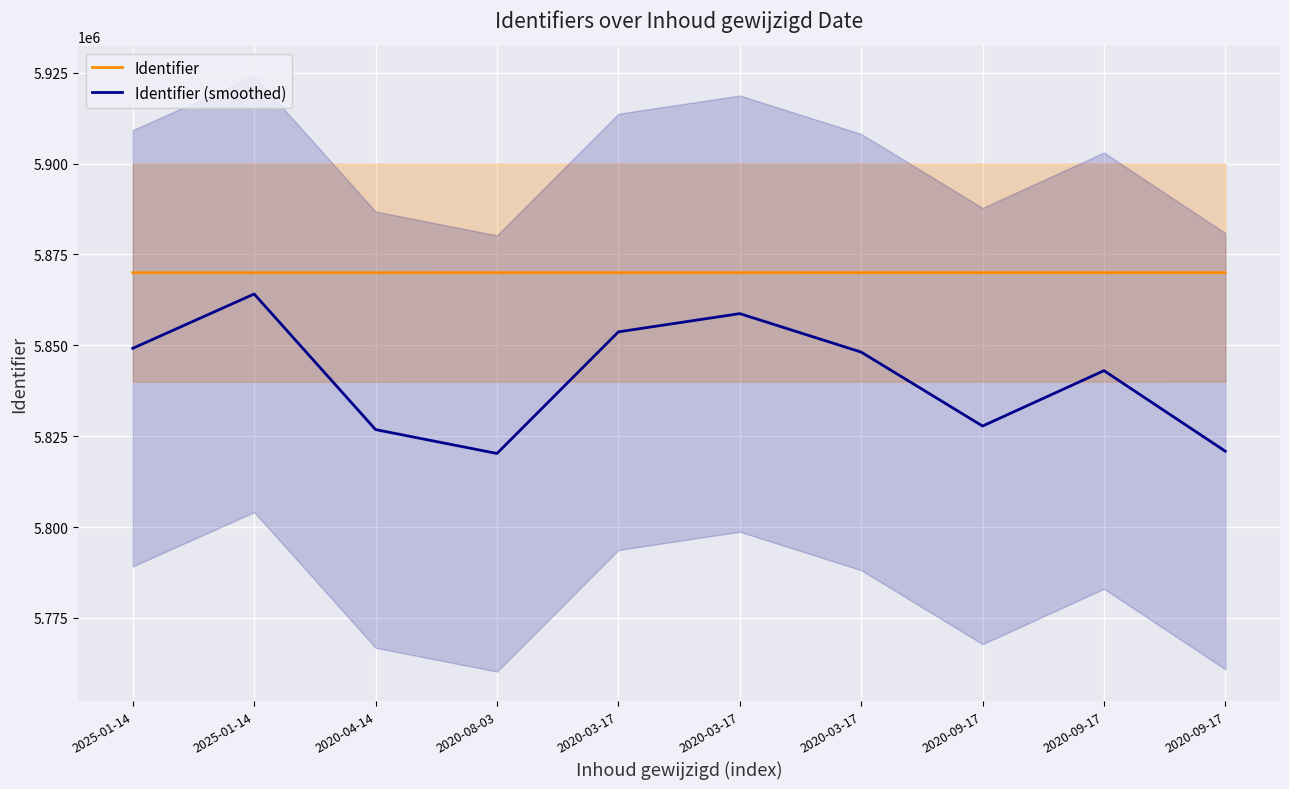

Is it true that Identifier equals 5869986 at 2020-09-17?

True